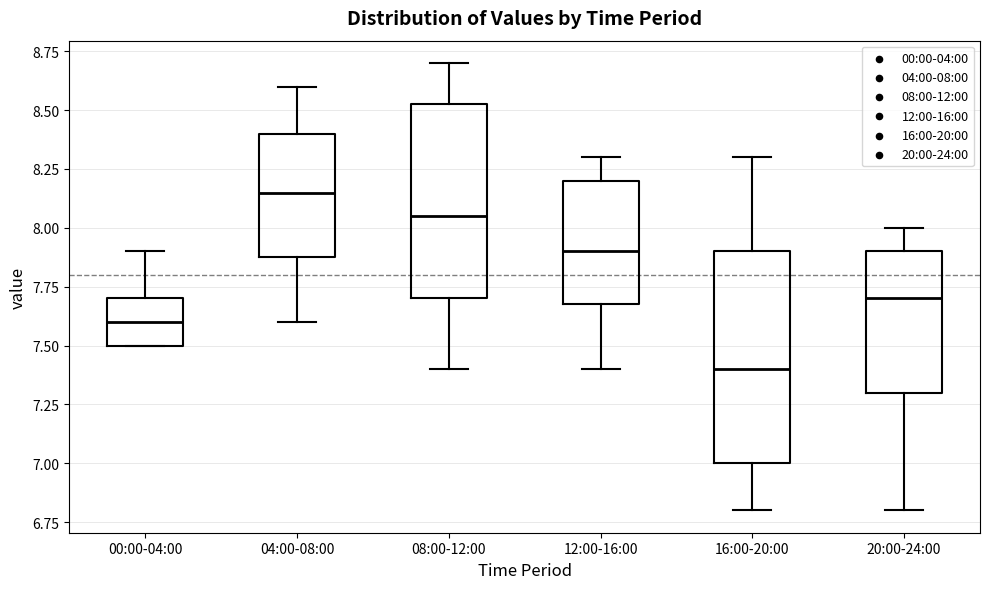

Which box has the highest median line?

04:00-08:00